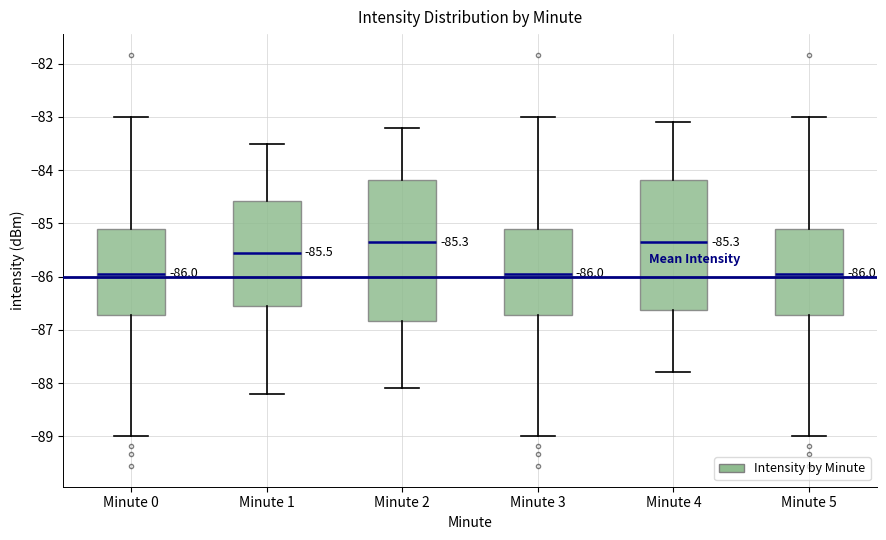

Which box is the tallest, from its lower edge to its upper edge?

Minute 2